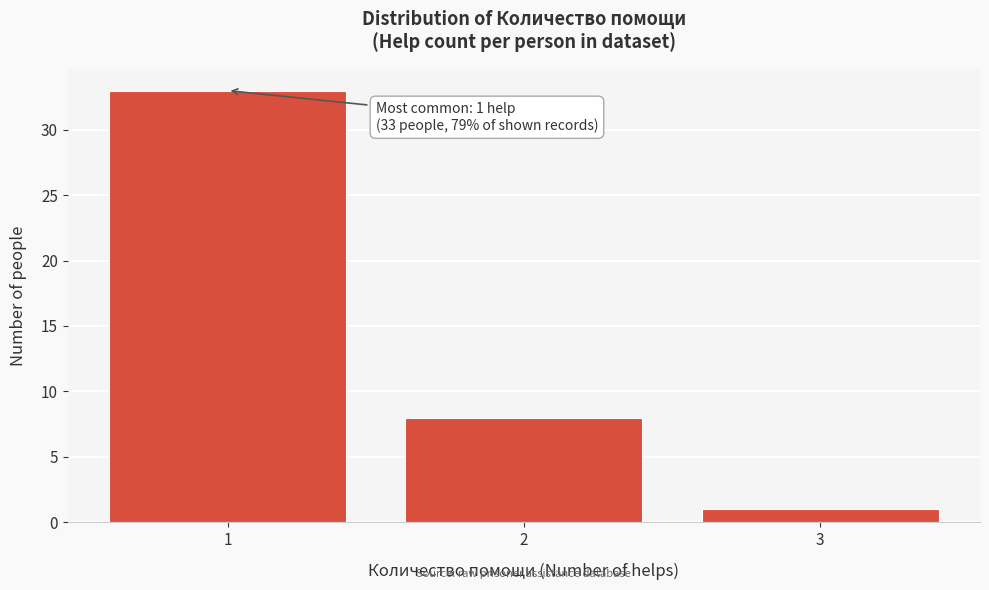

Which range on the x-axis has the tallest bar?

0.5 to 1.5